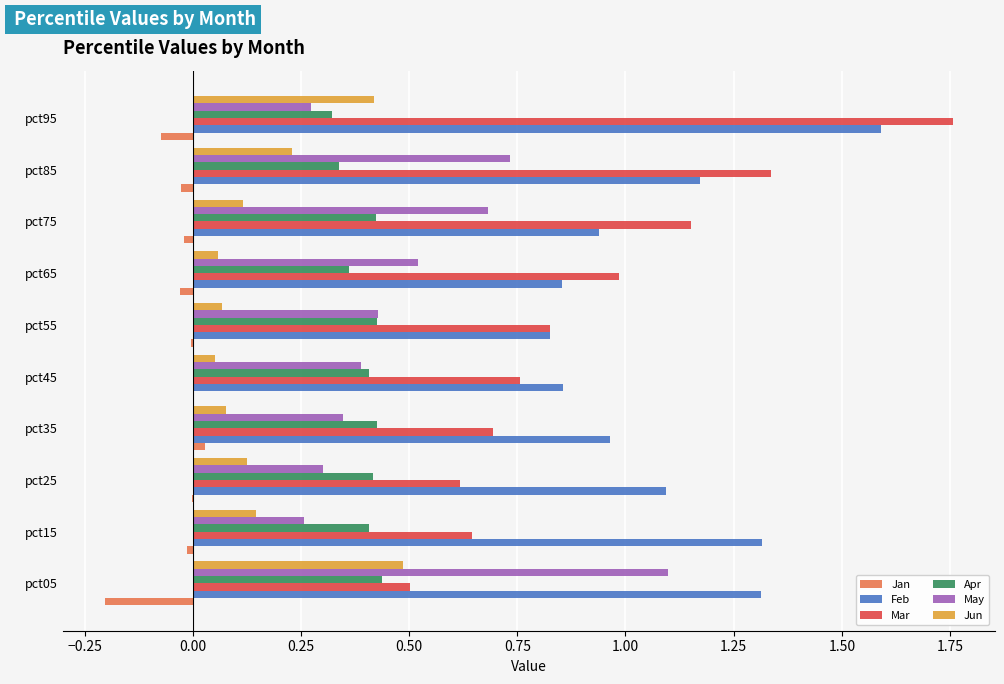

At which category is the sum across all series the highest?

pct95